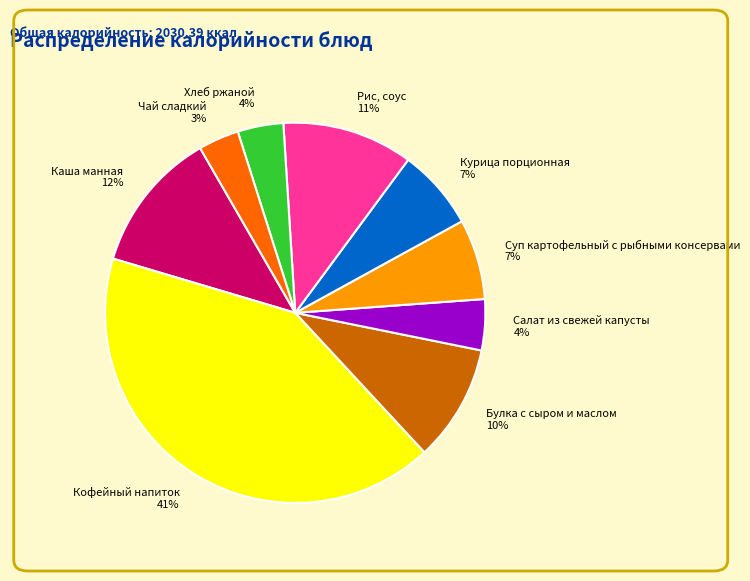

To the nearest percent, what is the difference between the largest and smallest slice percentages?

38%